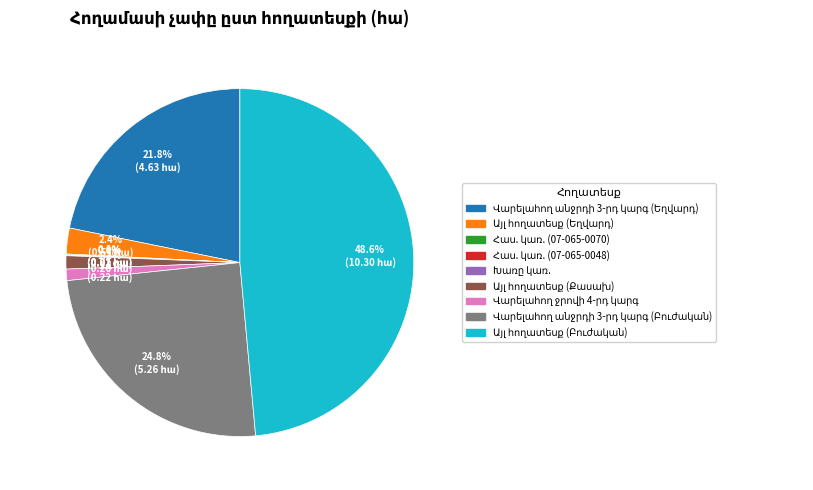

Is there a majority slice in this chart?

No